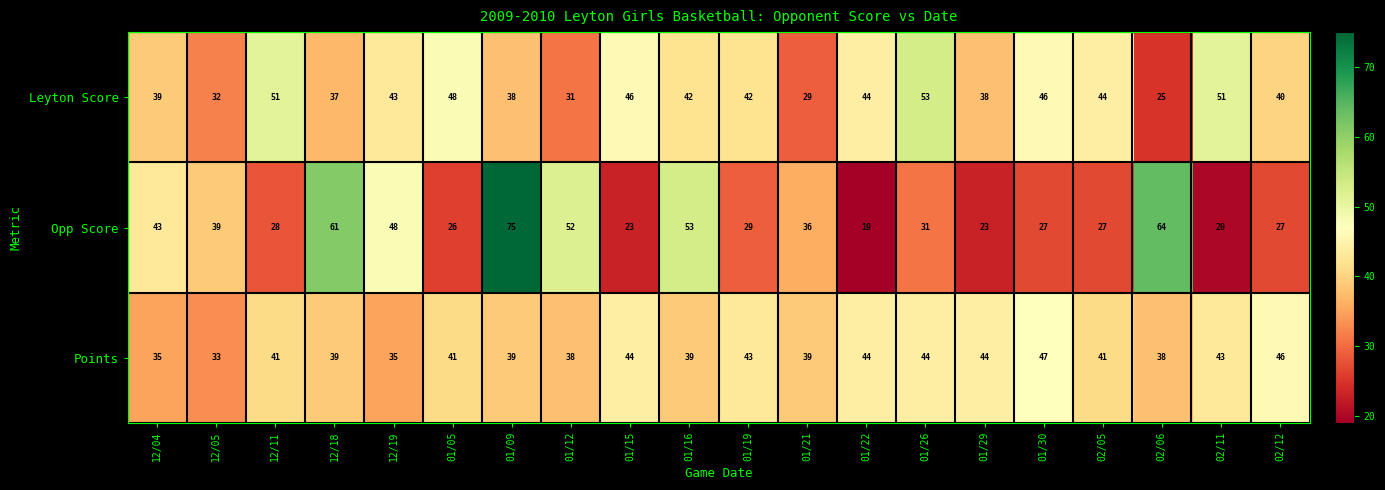

Between 02/06 and 02/11, which series saw the biggest shift?

Opp Score